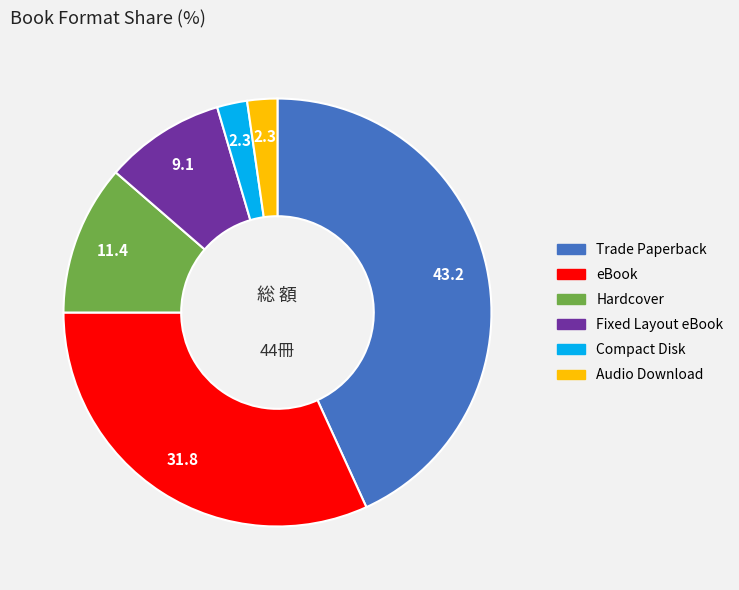

Is there a majority slice in this chart?

No